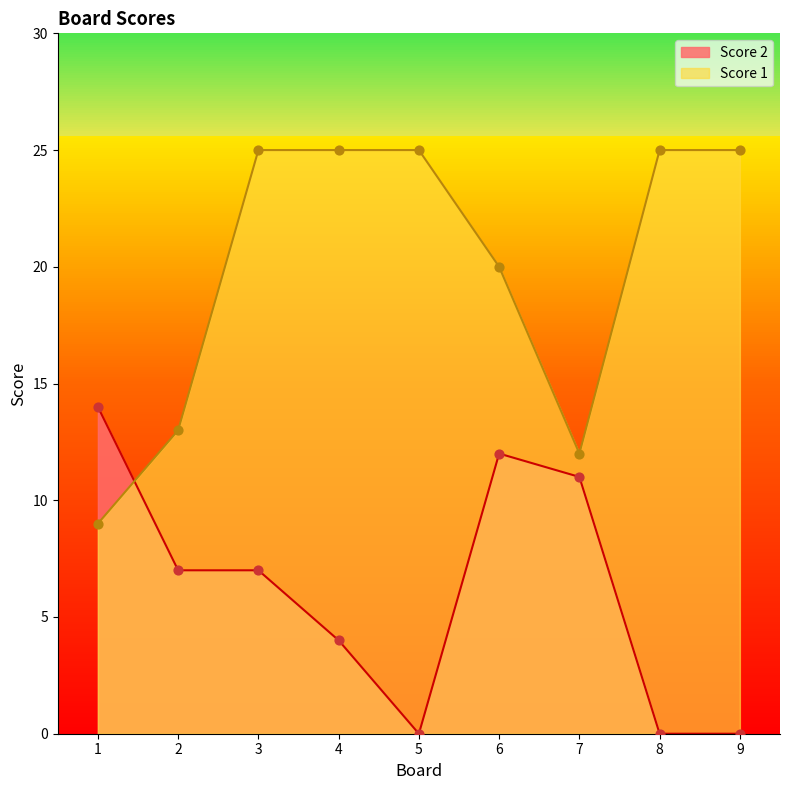

At which category is the sum across all series the highest?

3